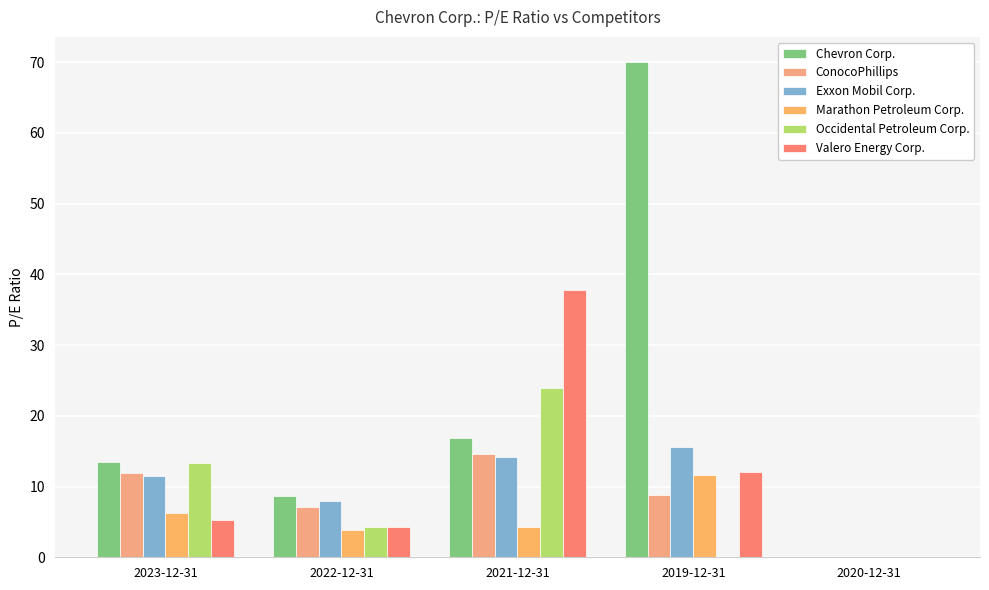

Reading right to left, list all the values displayed in this chart.

Chevron Corp.: 2020-12-31=0.0	2019-12-31=70.1	2021-12-31=16.8	2022-12-31=8.7	2023-12-31=13.4
ConocoPhillips: 2020-12-31=0.0	2019-12-31=8.8	2021-12-31=14.7	2022-12-31=7.1	2023-12-31=11.9
Exxon Mobil Corp.: 2020-12-31=0.0	2019-12-31=15.6	2021-12-31=14.1	2022-12-31=8.0	2023-12-31=11.5
Marathon Petroleum Corp.: 2020-12-31=0.0	2019-12-31=11.7	2021-12-31=4.3	2022-12-31=3.9	2023-12-31=6.2
Occidental Petroleum Corp.: 2020-12-31=0.0	2019-12-31=0.0	2021-12-31=23.9	2022-12-31=4.2	2023-12-31=13.4
Valero Energy Corp.: 2020-12-31=0.0	2019-12-31=12.1	2021-12-31=37.8	2022-12-31=4.3	2023-12-31=5.3